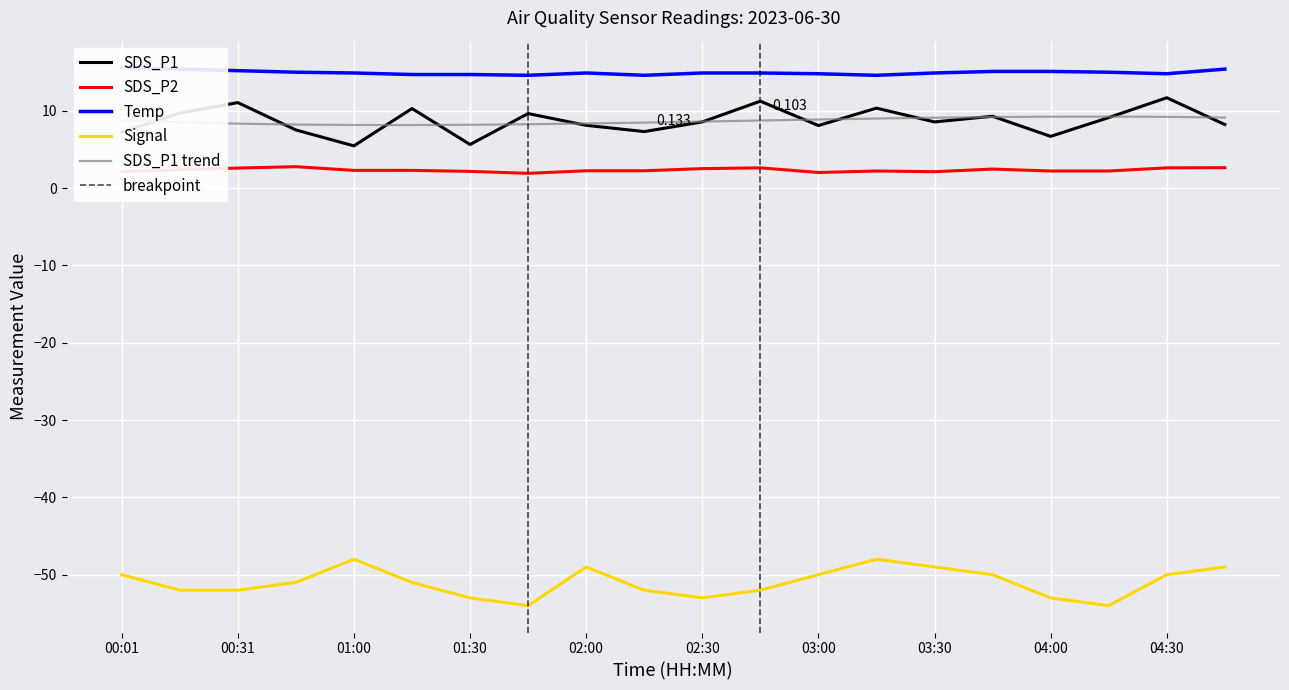

What position from the right is 01:45?

13